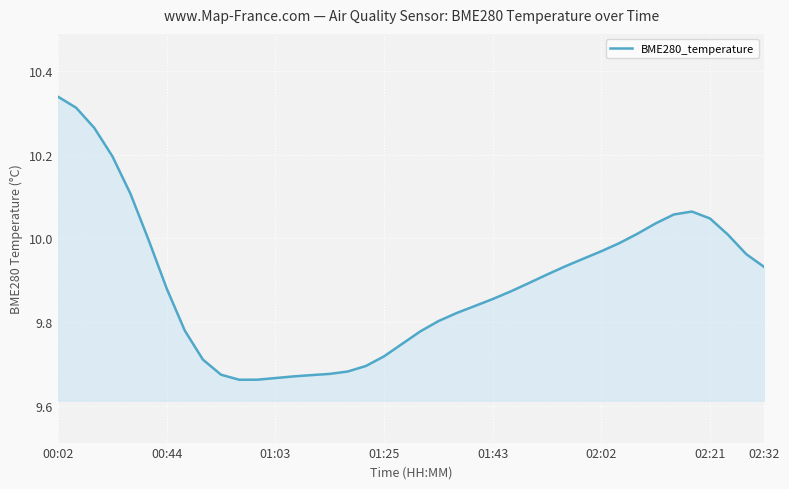

What is the difference between the maximum and minimum values?

0.7